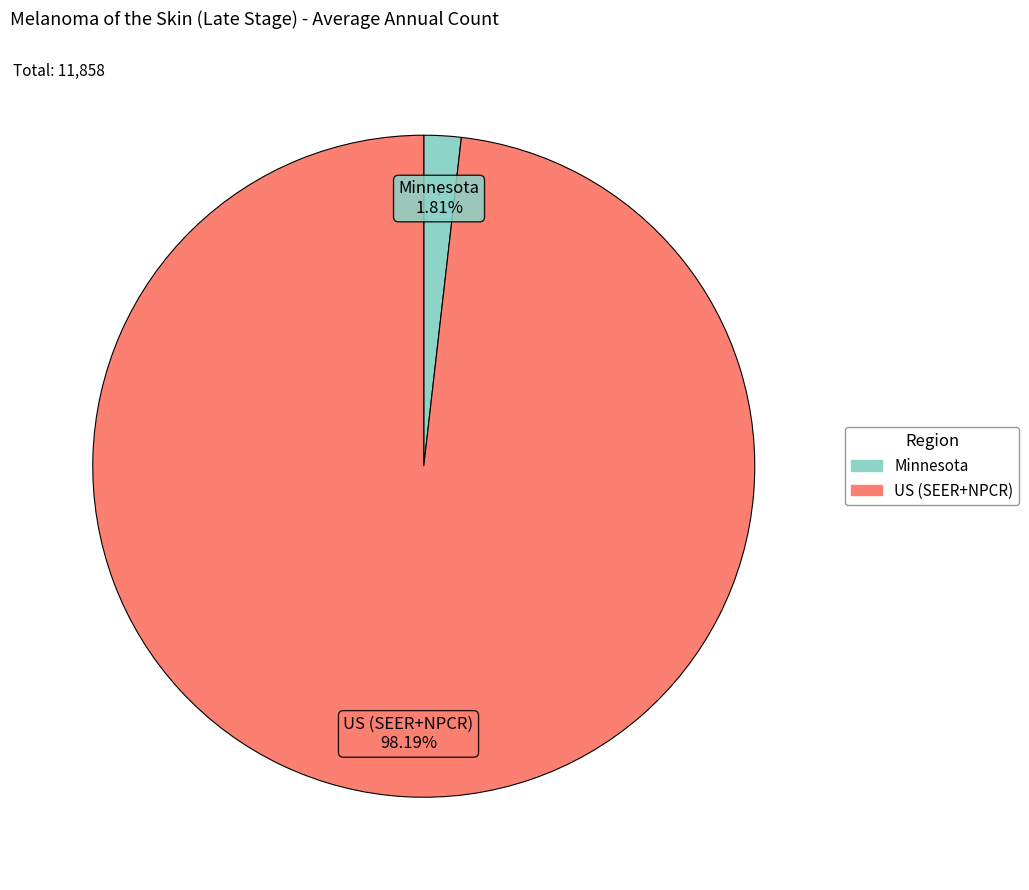

To the nearest percent, what portion does Minnesota represent?

2%